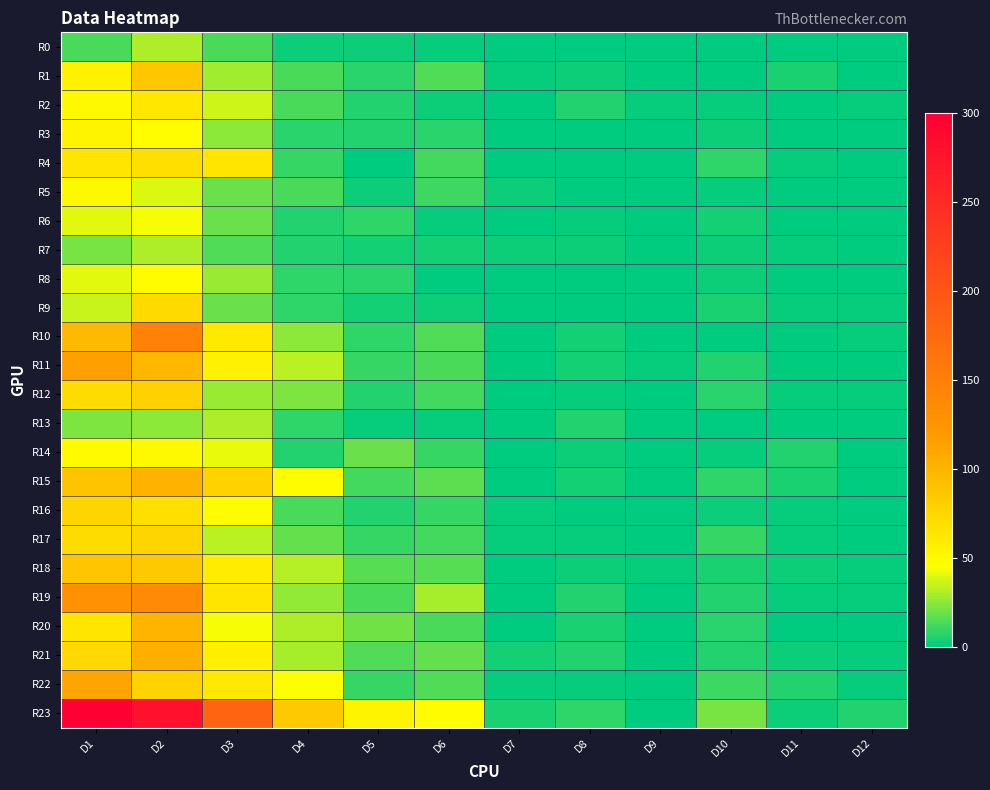

Rank the series by their maximum value, from lowest to highest.

R0, R7, R13, R6, R8, R5, R14, R3, R2, R4, R9, R16, R17, R12, R1, R18, R20, R15, R21, R22, R11, R19, R10, R23